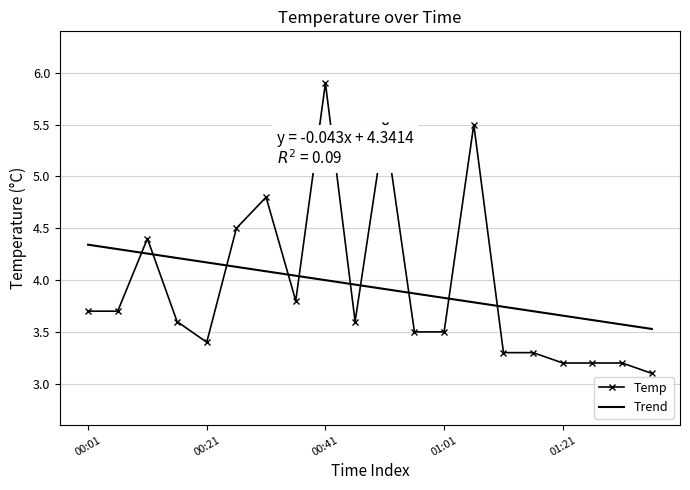

What is the maximum value shown in the chart?

5.9